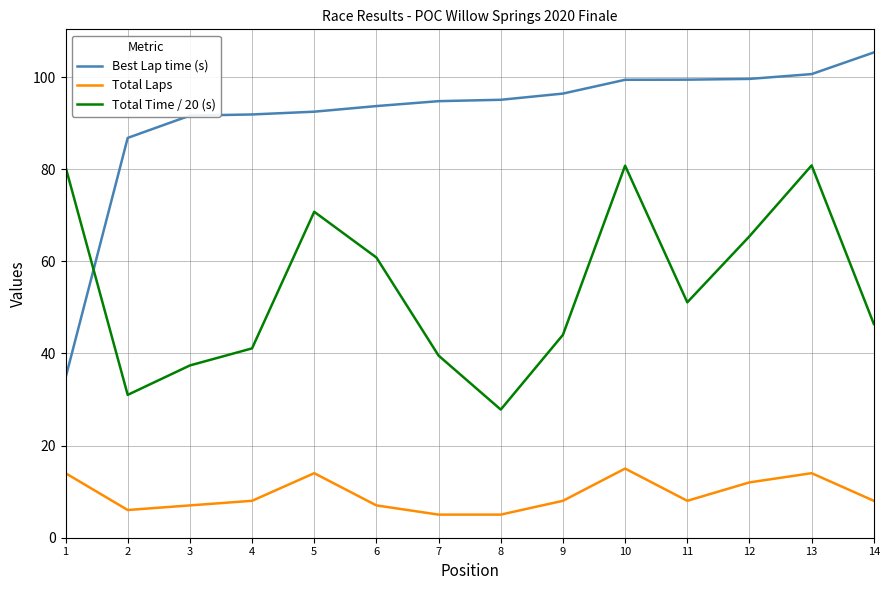

Which series has the largest total across all categories?

Best Lap time (s)